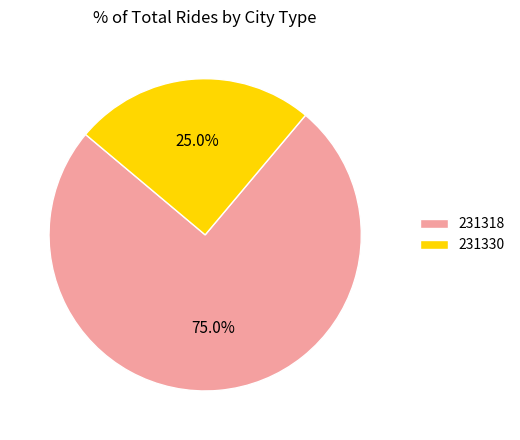

Count the number of slices in the pie.

2